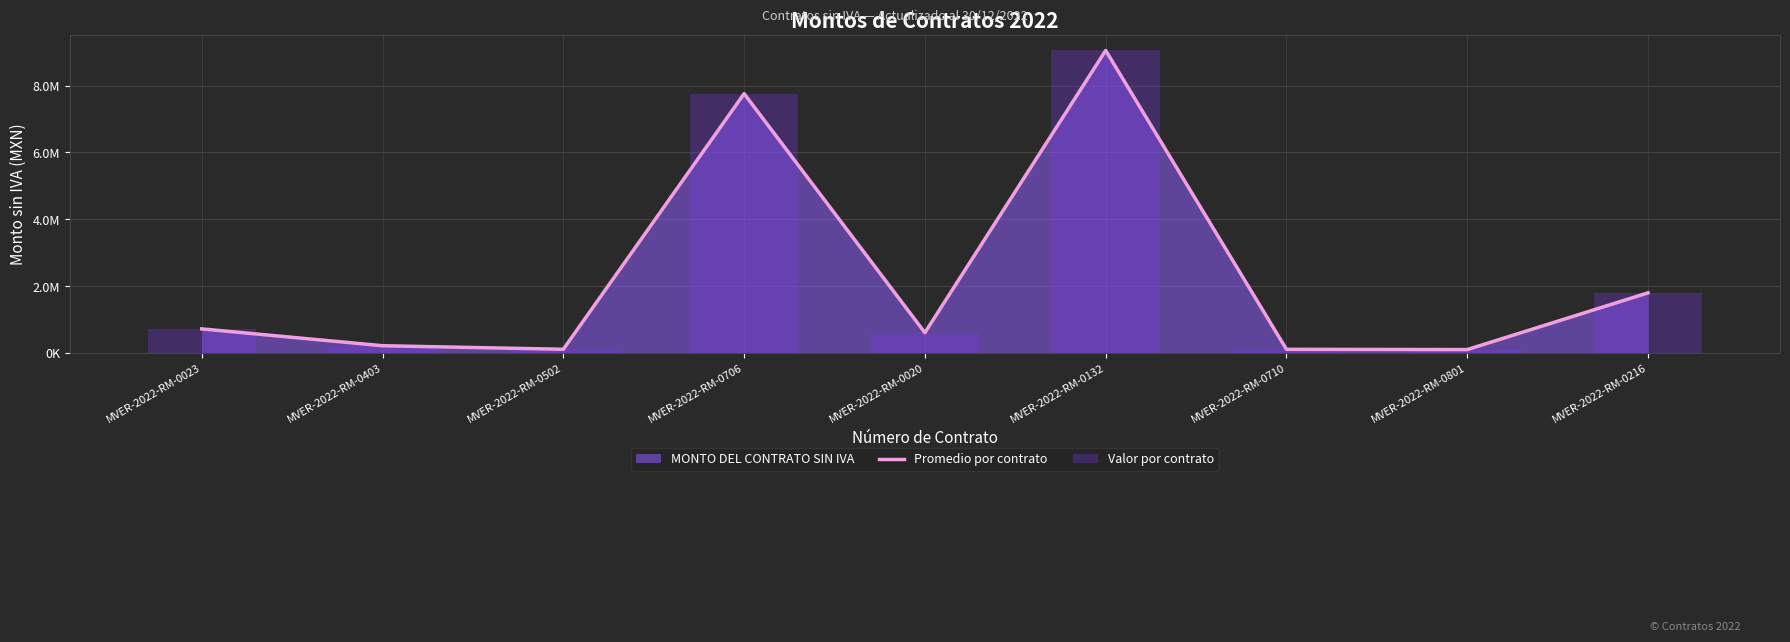

How many values in the Valor por contrato series exceed 603448?

5